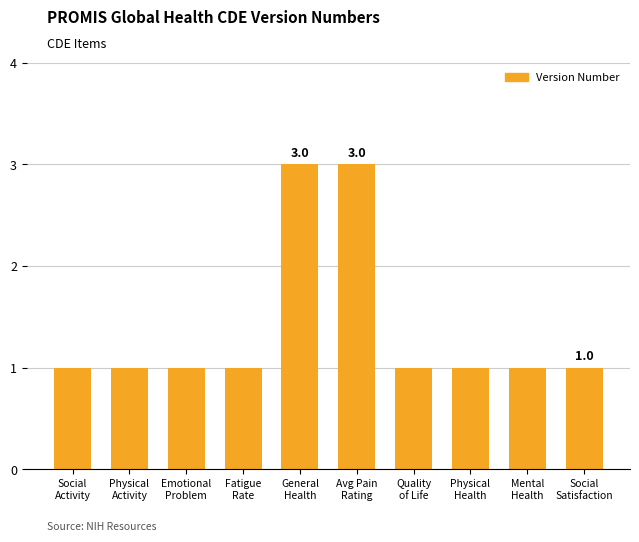

What is the value of the 6th bar from the left?

3